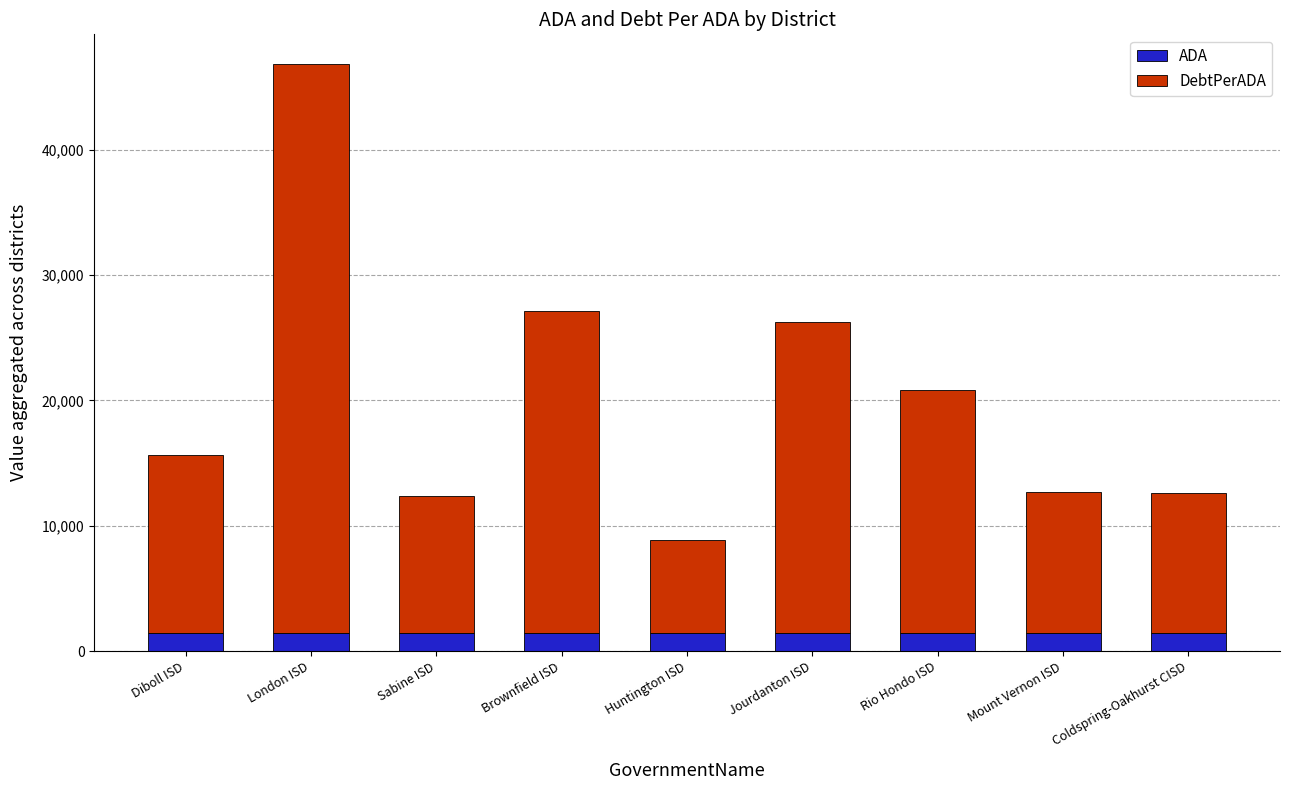

What is the sum of the ADA values at London ISD and Brownfield ISD?

2952.8